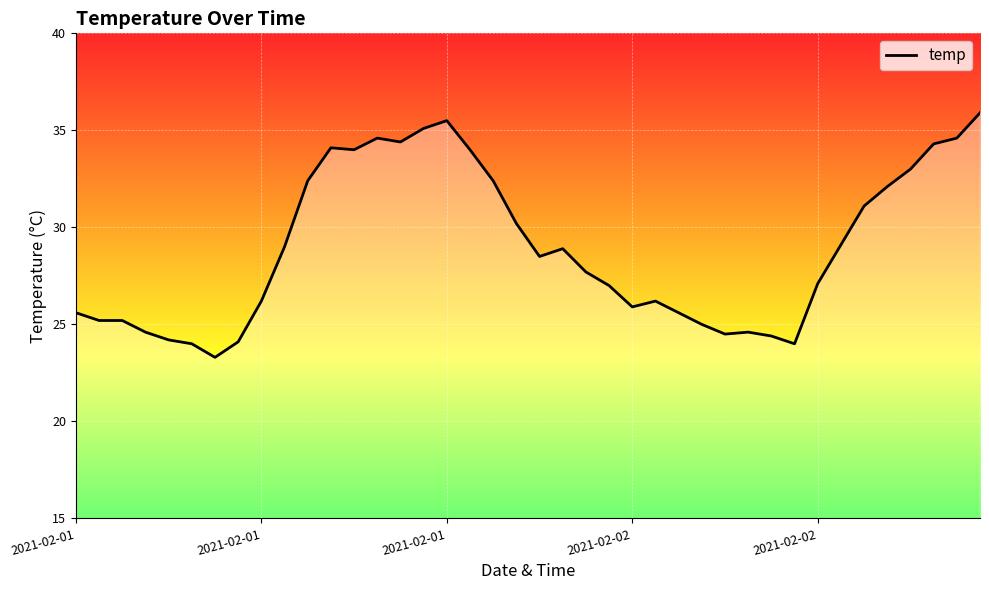

What is the average value?

28.9